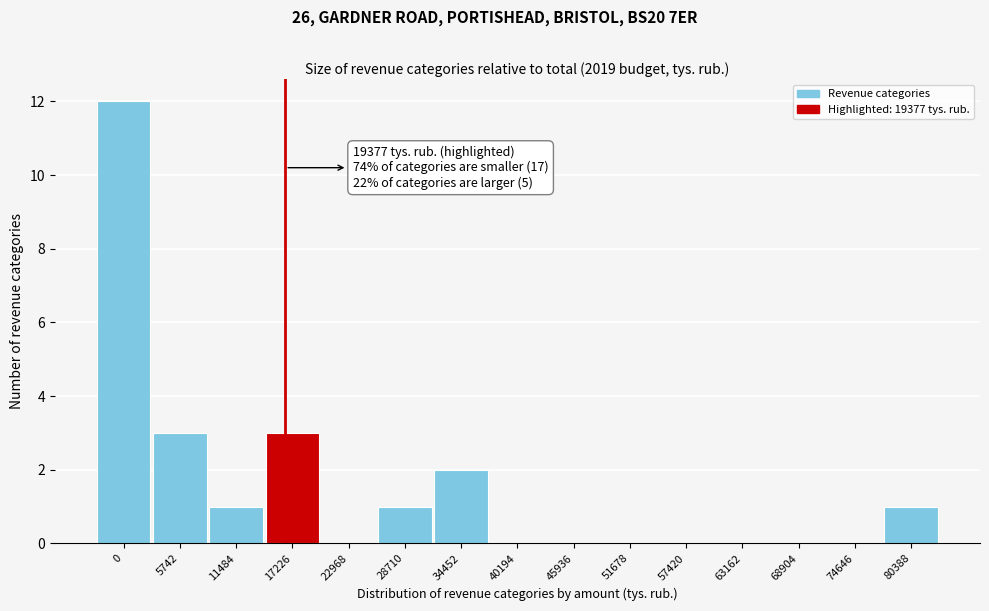

Reading left to right, extract all data points from this chart.

0=12	5742=3	11484=1	17226=3	22968=0	28710=1	34452=2	40194=0	45936=0	51678=0	57420=0	63162=0	68904=0	74646=0	80388=1